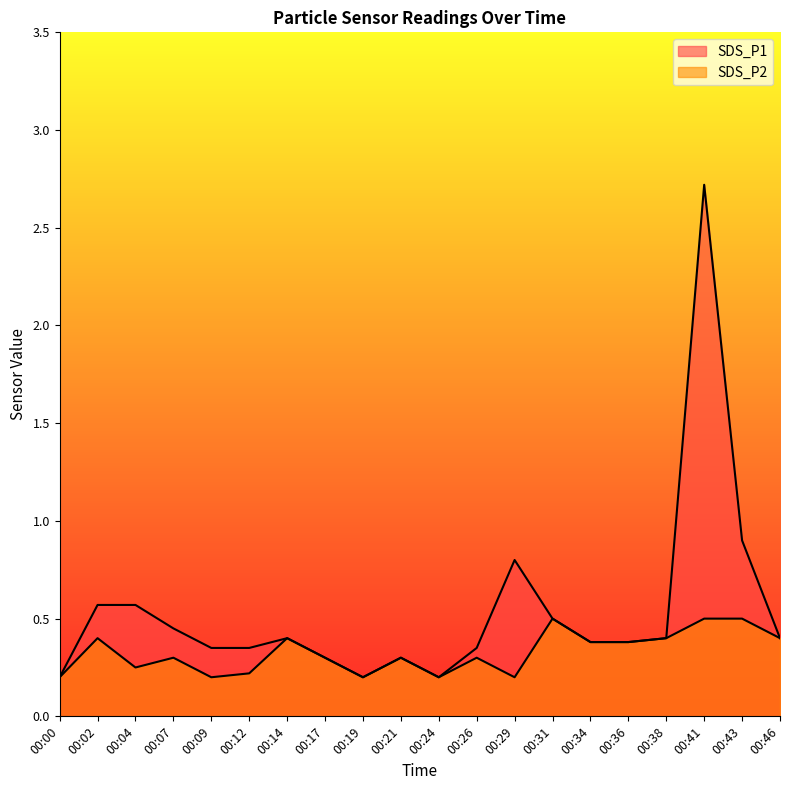

Rank the series by their average value, from highest to lowest.

SDS_P1, SDS_P2